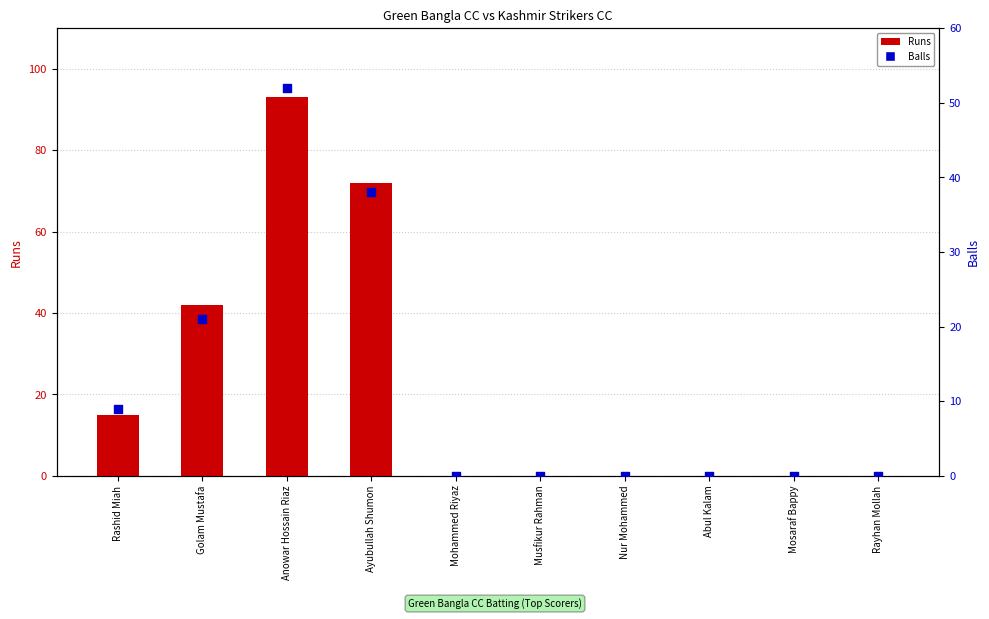

Which series has the largest total across all categories?

Runs